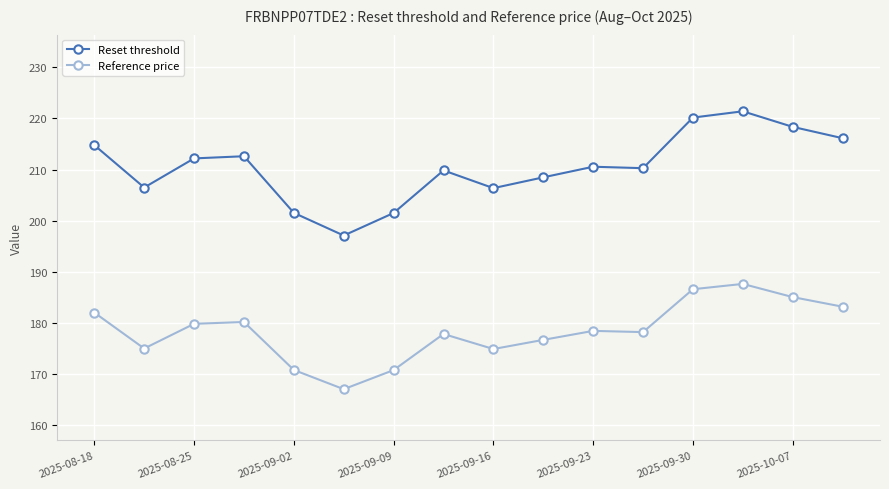

Count the number of categories in the chart.

16